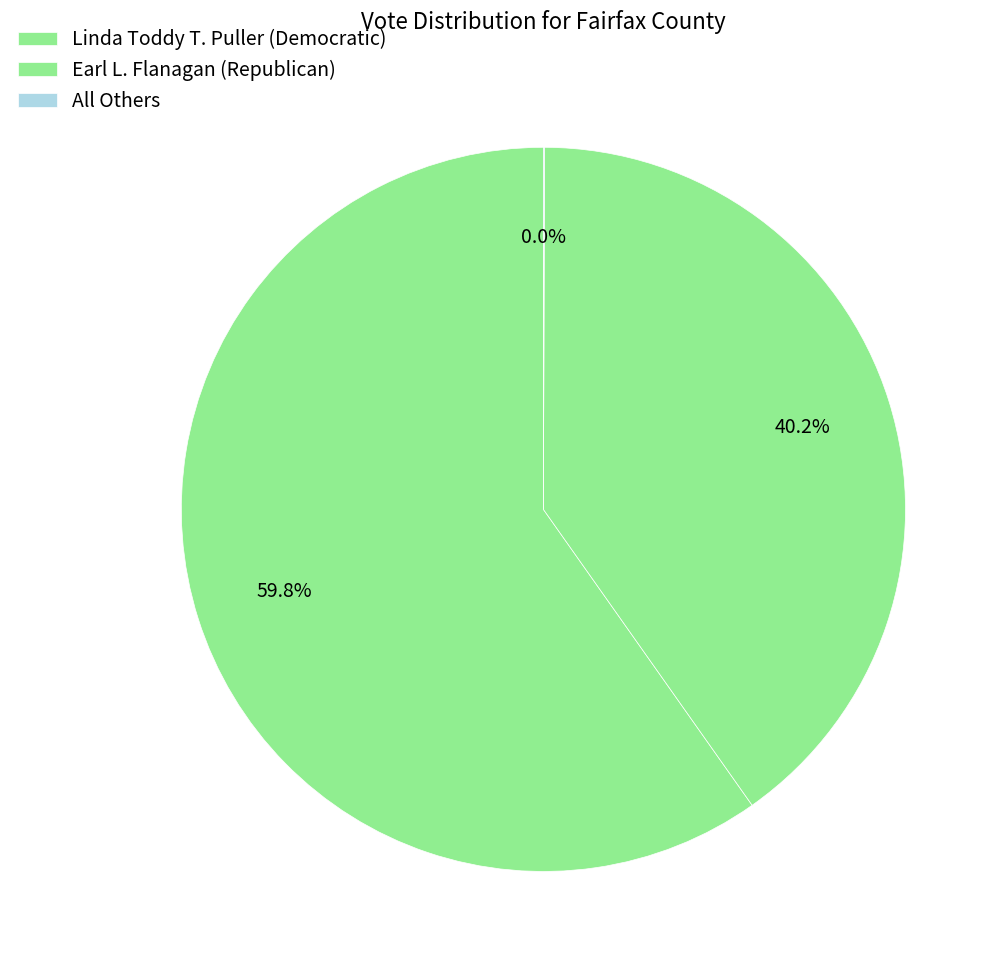

Count the number of slices in the pie.

3